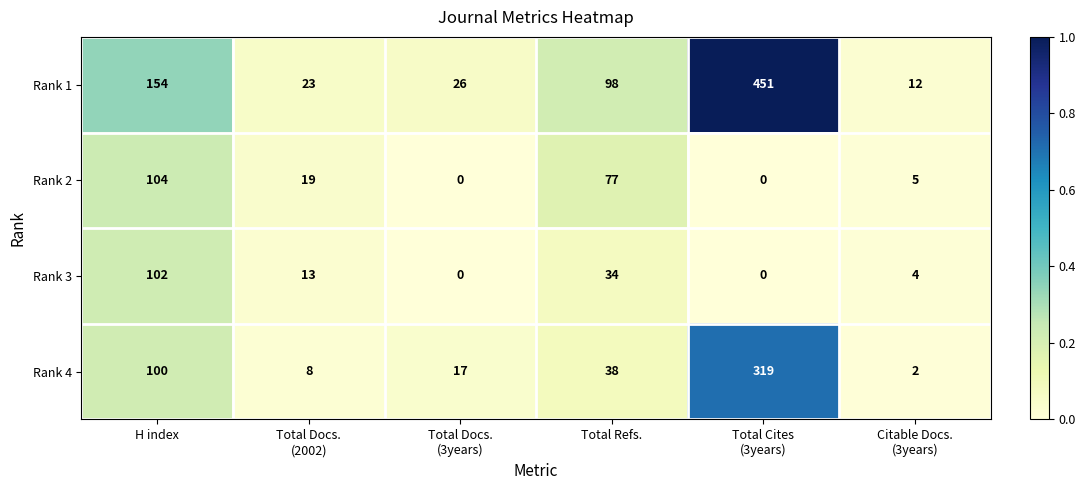

Reading left to right, what are all the values shown in this chart?

Rank 1: 154	23	26	98	451	12
Rank 2: 104	19	0	77	0	5
Rank 3: 102	13	0	34	0	4
Rank 4: 100	8	17	38	319	2